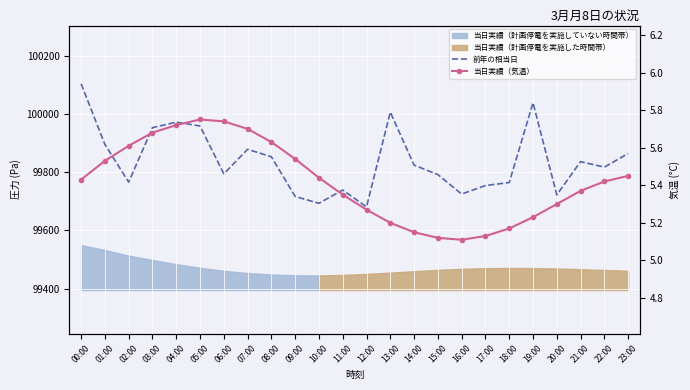

The value of 当日実績（気温） at 07:00 is 10.2. True or false?

False